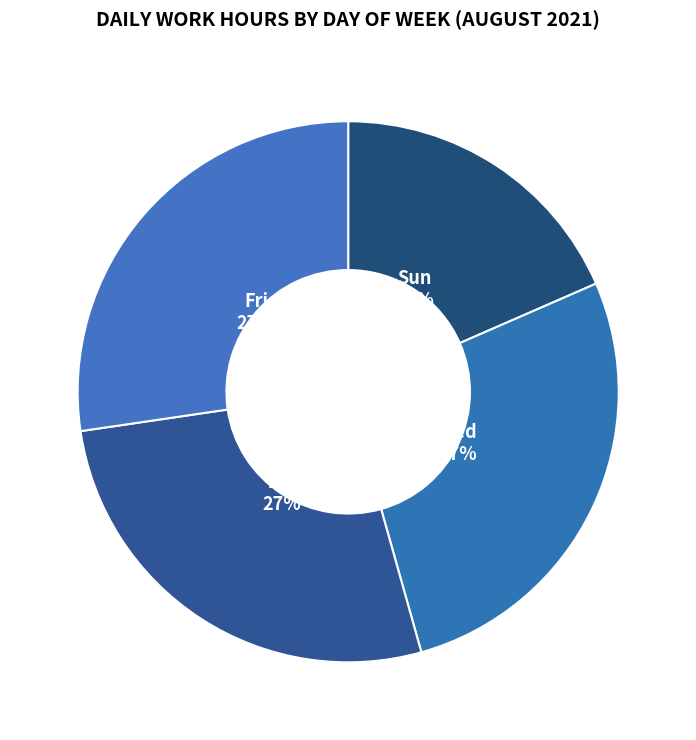

True or false: Thu accounts for 27% of the total.

True